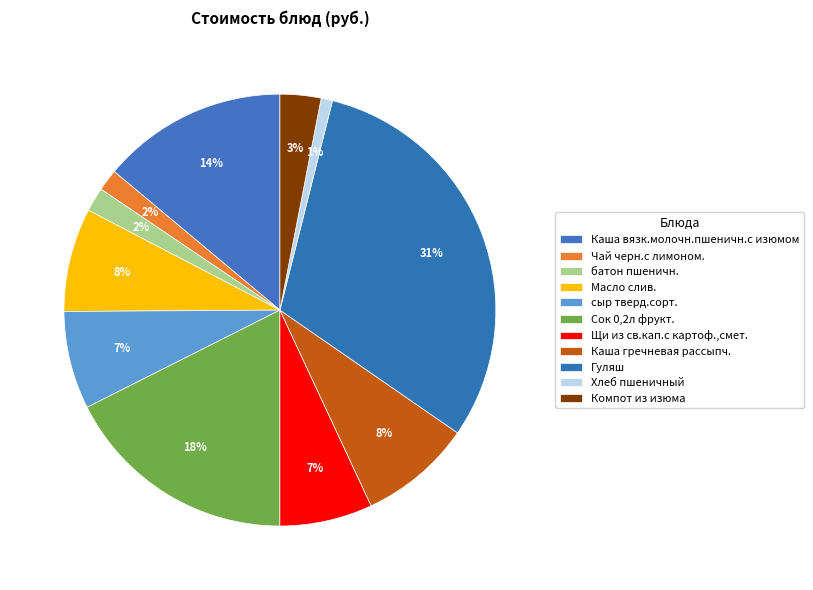

How many slices are in this pie chart?

11